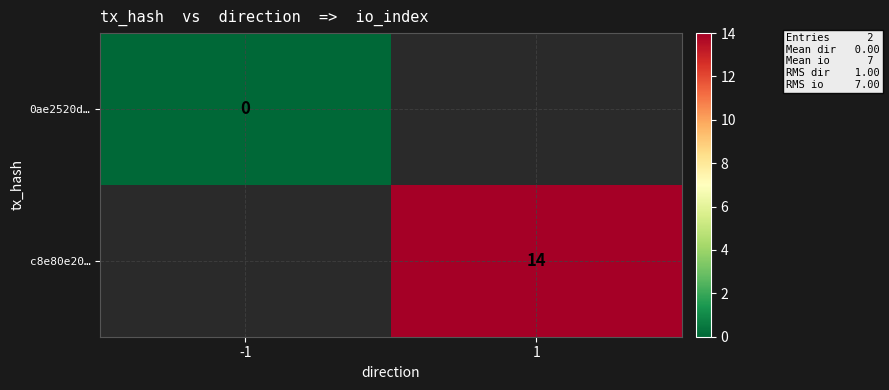

Is the value of c8e80e20… at 1 greater than the value of 0ae2520d… at -1?

Yes